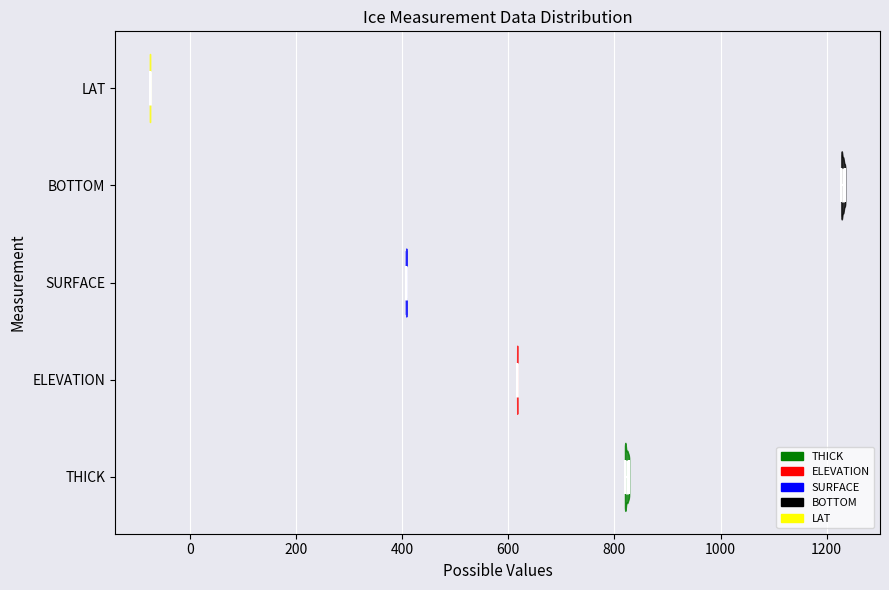

Reading bottom to top, read every violin against the x-axis: where its median line is, and the lowest and highest points it reaches. The values are not printed on the chart, so give them approximately, as read against the axis.

THICK: median line 820, lowest point 820, highest point 820
ELEVATION: median line 620, lowest point 620, highest point 620
SURFACE: median line 400, lowest point 400, highest point 400
BOTTOM: median line 1240, lowest point 1220, highest point 1240
LAT: median line -80, lowest point -80, highest point -80